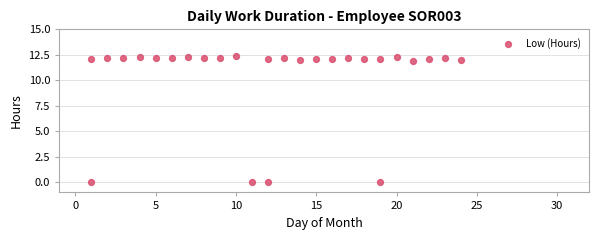

What is the range of Y values (max minus min)?

12.4